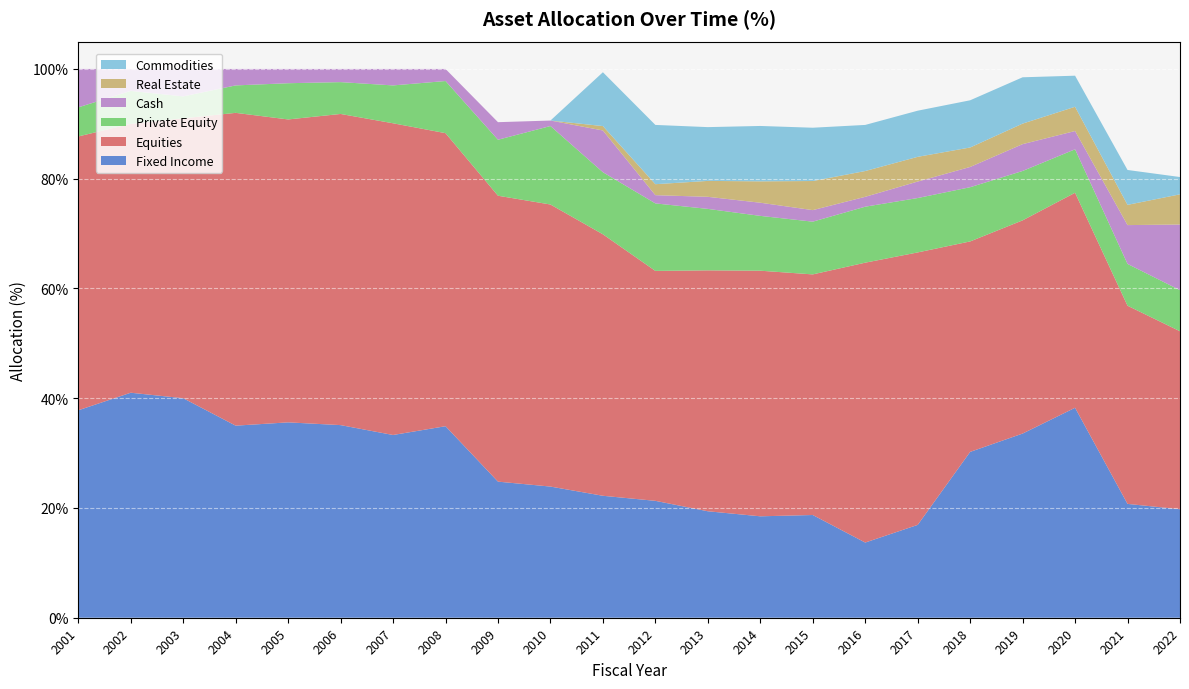

Reading left to right, list all the values displayed in this chart.

Fixed Income: 2001=37.8	2002=41.0	2003=40.0	2004=35.0	2005=35.6	2006=35.1	2007=33.3	2008=34.9	2009=24.8	2010=23.9	2011=22.2	2012=21.3	2013=19.4	2014=18.5	2015=18.7	2016=13.7	2017=16.9	2018=30.2	2019=33.6	2020=38.3	2021=20.7	2022=19.8
Equities: 2001=49.9	2002=49.0	2003=51.0	2004=57.0	2005=55.2	2006=56.7	2007=56.8	2008=53.4	2009=52.1	2010=51.4	2011=47.6	2012=41.9	2013=43.9	2014=44.8	2015=43.8	2016=51.0	2017=49.6	2018=38.4	2019=38.9	2020=39.2	2021=36.1	2022=32.4
Private Equity: 2001=5.3	2002=6.0	2003=4.0	2004=5.0	2005=6.6	2006=5.8	2007=6.9	2008=9.5	2009=10.2	2010=14.3	2011=11.3	2012=12.3	2013=11.2	2014=10.0	2015=9.6	2016=10.2	2017=9.9	2018=9.9	2019=9.0	2020=7.9	2021=7.6	2022=7.5
Cash: 2001=7.0	2002=4.0	2003=5.0	2004=3.0	2005=2.6	2006=2.4	2007=3.0	2008=2.2	2009=3.2	2010=1.0	2011=7.6	2012=1.5	2013=2.2	2014=2.4	2015=2.1	2016=1.8	2017=3.0	2018=3.7	2019=4.9	2020=3.3	2021=7.1	2022=12.0
Real Estate: 2001=0.0	2002=0.0	2003=0.0	2004=0.0	2005=0.0	2006=0.0	2007=0.0	2008=0.0	2009=0.0	2010=0.0	2011=0.8	2012=2.0	2013=2.9	2014=3.9	2015=5.3	2016=4.7	2017=4.5	2018=3.5	2019=3.7	2020=4.4	2021=3.7	2022=5.5
Commodities: 2001=0.0	2002=0.0	2003=0.0	2004=0.0	2005=0.0	2006=0.0	2007=0.0	2008=0.0	2009=0.0	2010=0.0	2011=9.8	2012=10.8	2013=9.8	2014=10.1	2015=9.7	2016=8.4	2017=8.4	2018=8.6	2019=8.4	2020=5.7	2021=6.4	2022=3.1